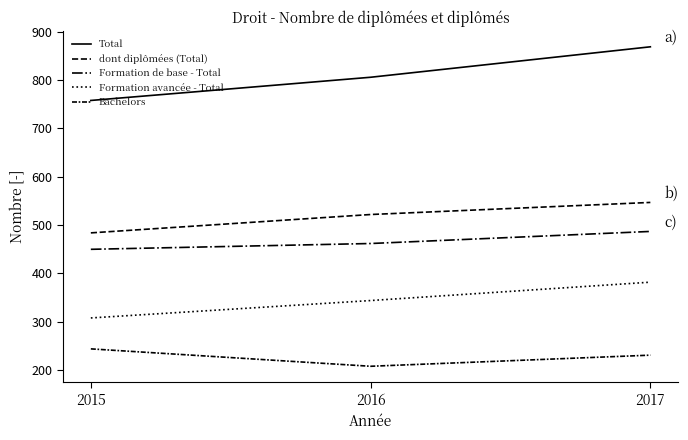

Does the chart display data point markers on the line(s)?

No